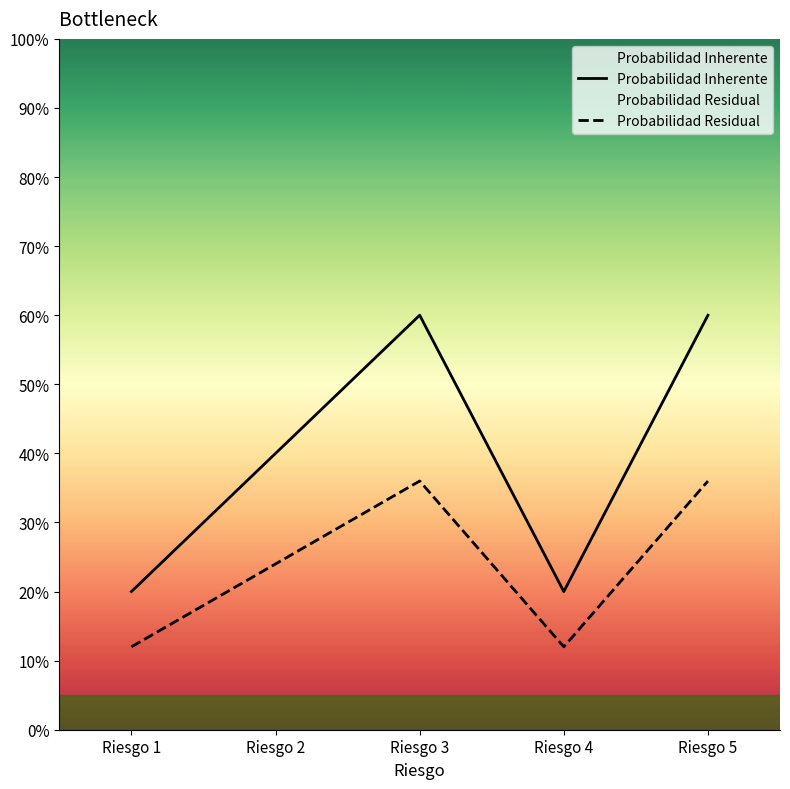

How many lines are shown in the chart?

2